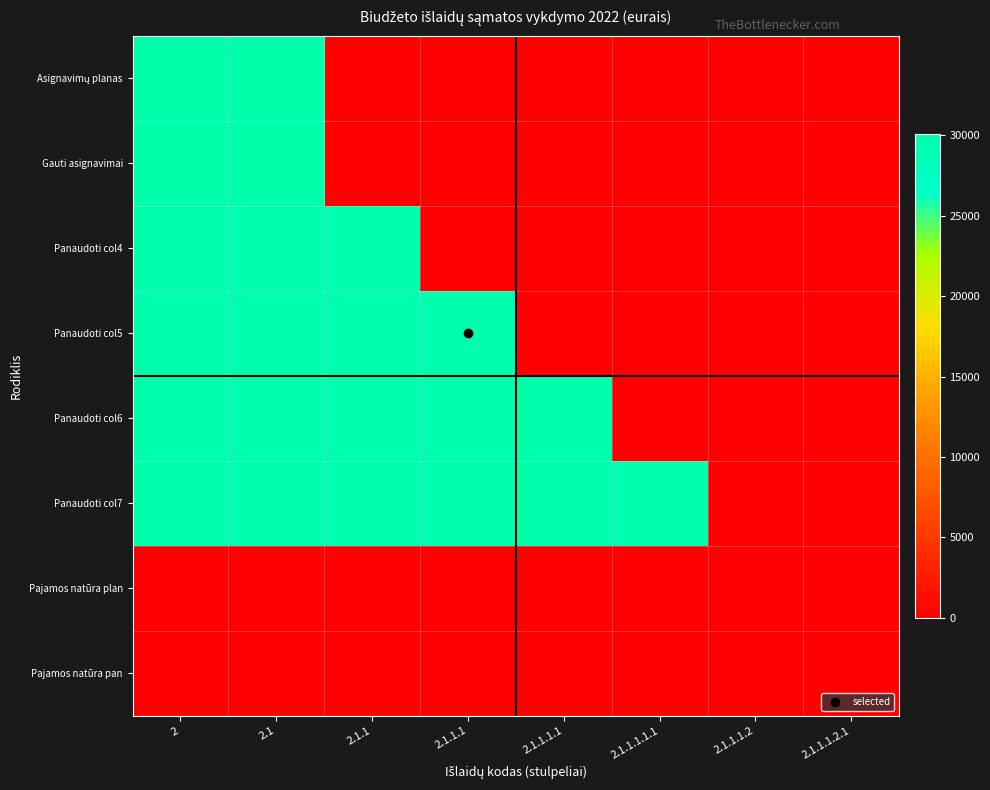

Rank the series at 2.1.1.1.2 from lowest to highest value.

Asignavimų planas, Gauti asignavimai, Panaudoti col4, Panaudoti col5, Panaudoti col6, Panaudoti col7, Pajamos natūra plan, Pajamos natūra pan